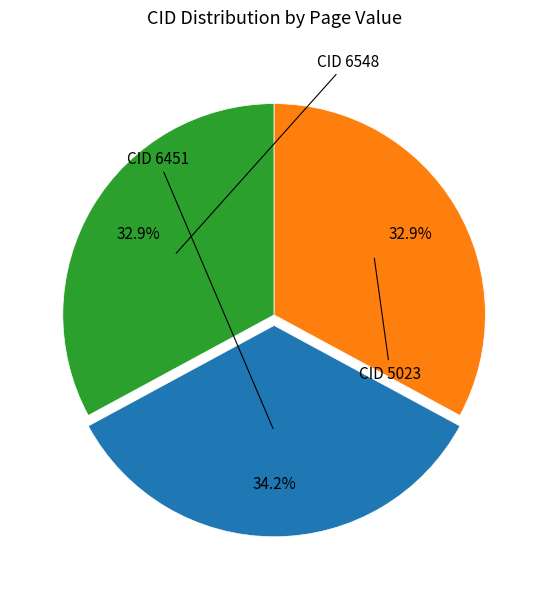

How many slices are in this pie chart?

3